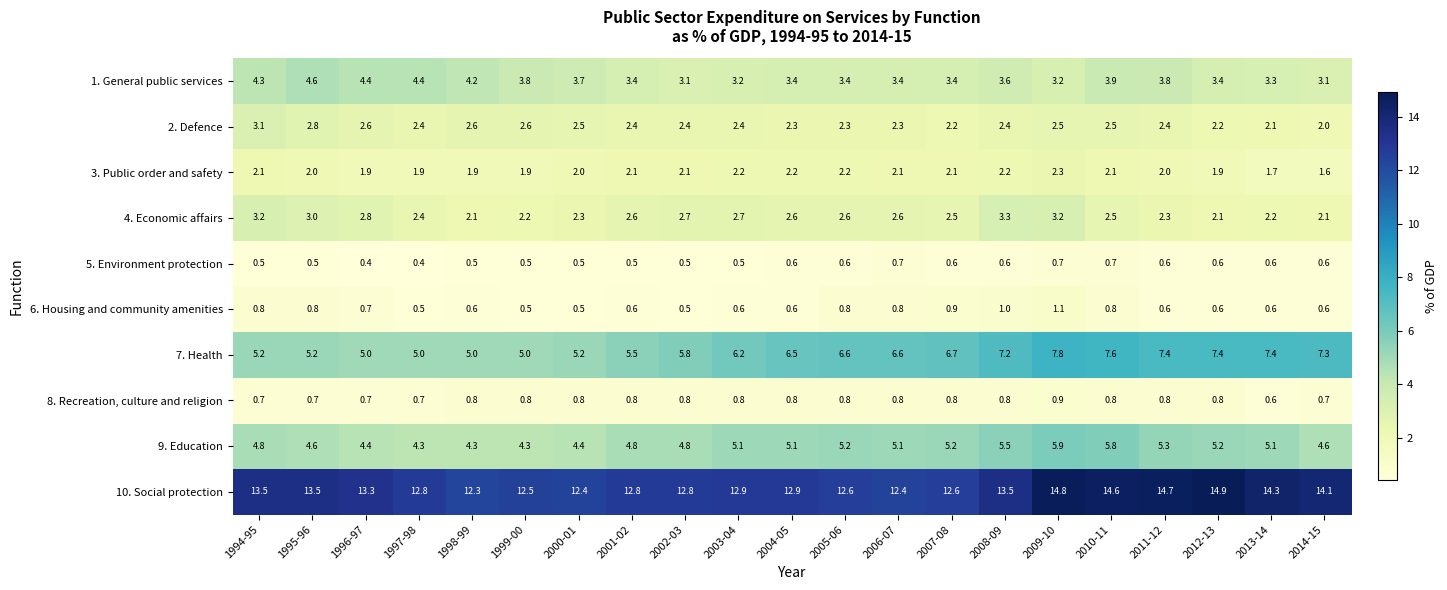

Is the value of 3. Public order and safety at 2004-05 greater than the value of 8. Recreation, culture and religion at 2009-10?

Yes